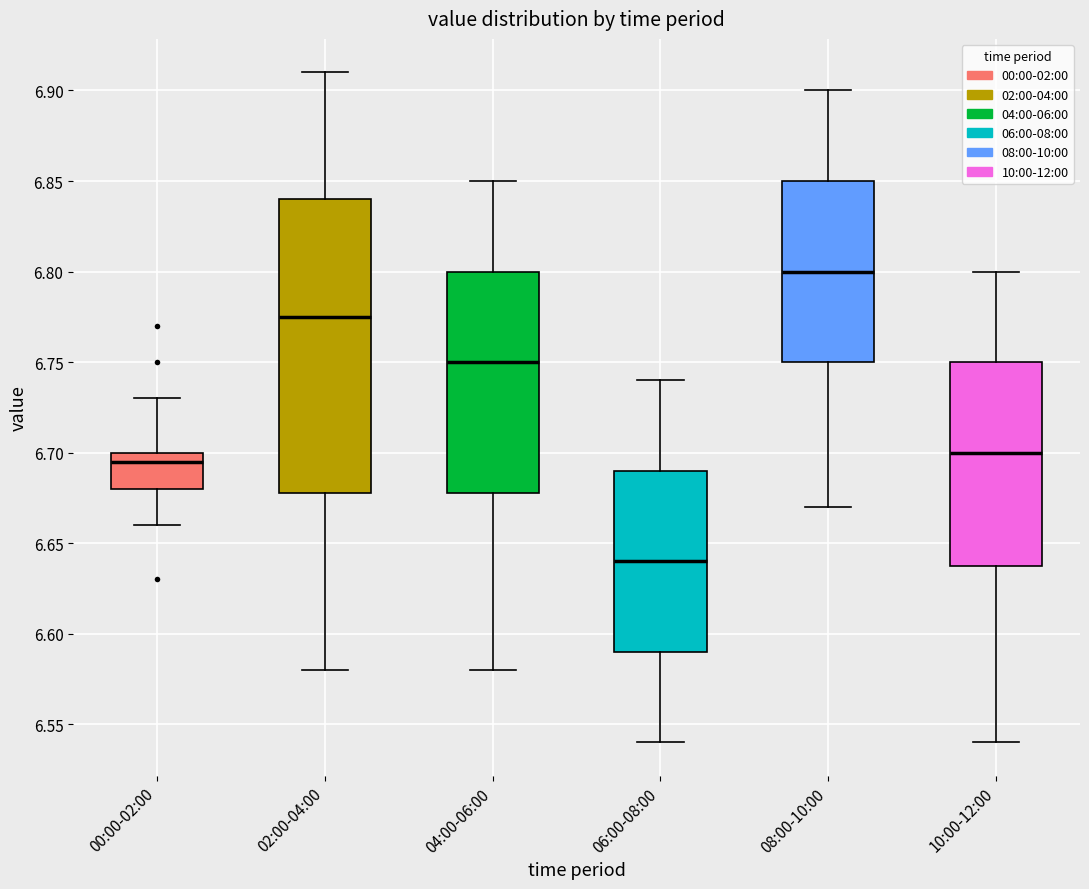

Where is the upper edge of the box for 04:00-06:00 on the y-axis? The values are not printed on the chart, so give them approximately, as read against the axis.

6.800